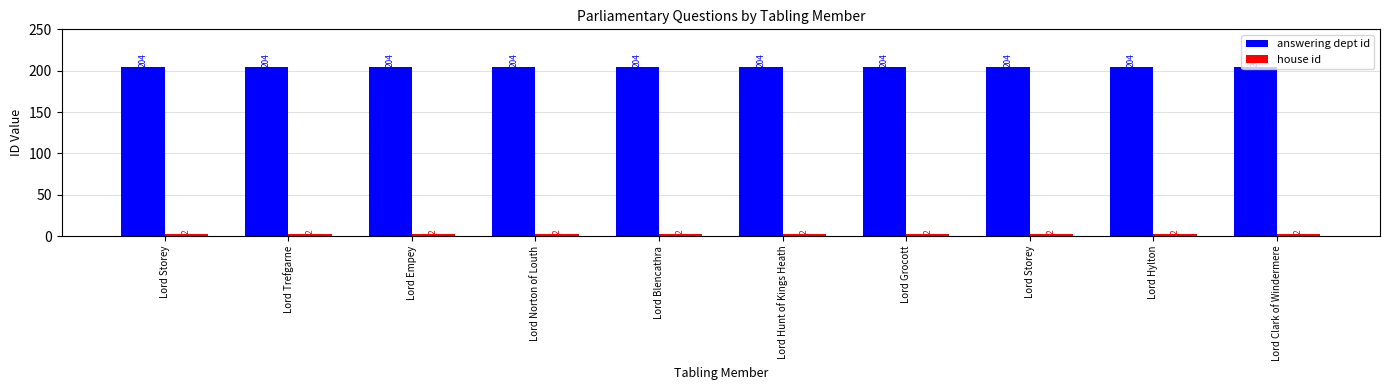

Reading left to right, what are all the values shown in this chart?

answering dept id: 204	204	204	204	204	204	204	204	204	204
house id: 2	2	2	2	2	2	2	2	2	2